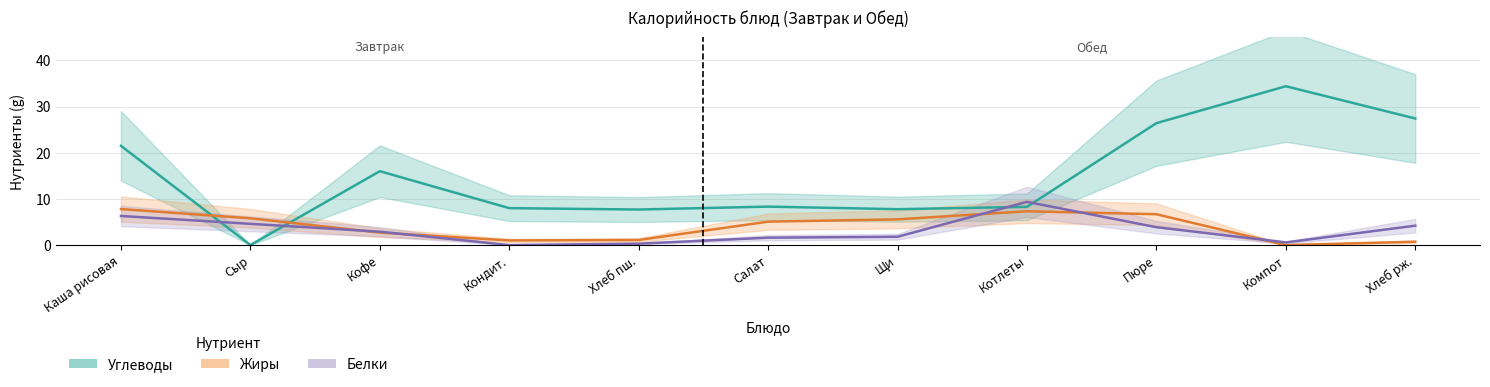

Does the chart display data point markers on the line(s)?

No